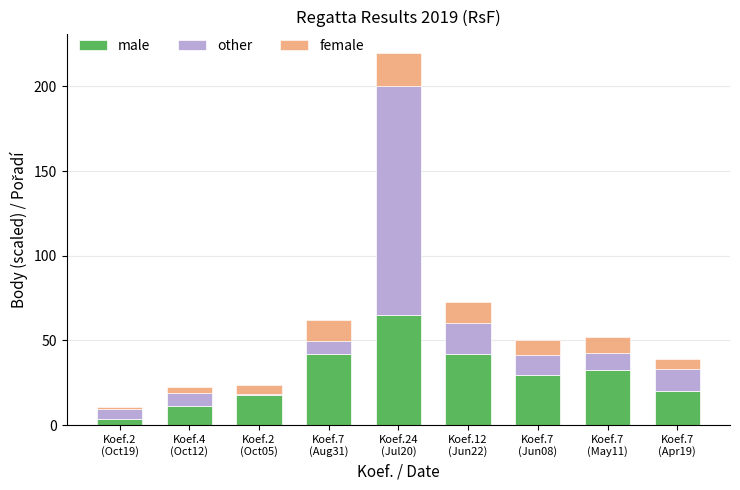

What is the sum of all male values?

263.0